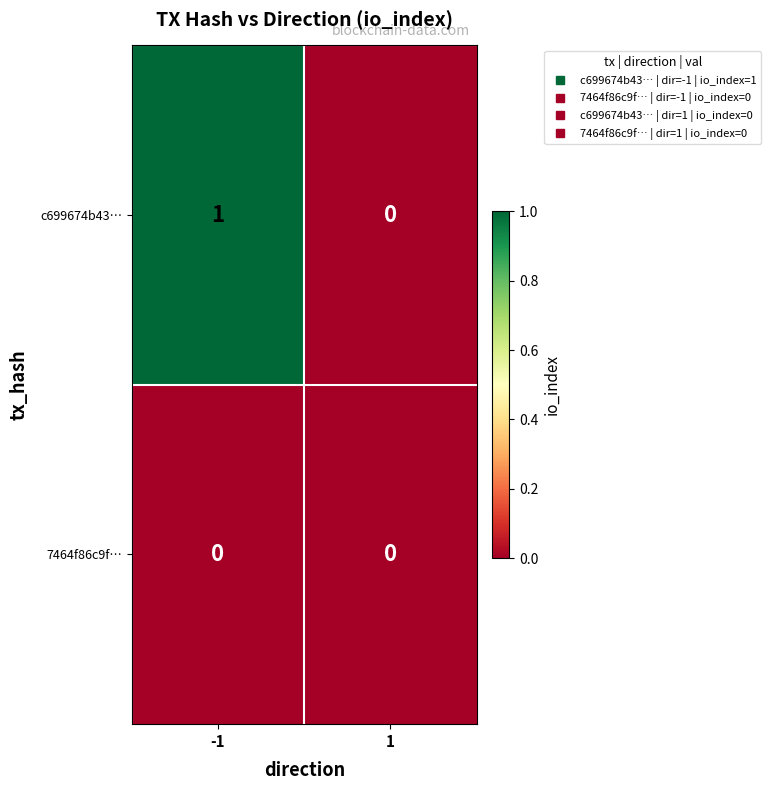

Rank the series by their average value, from lowest to highest.

7464f86c9f…, c699674b43…